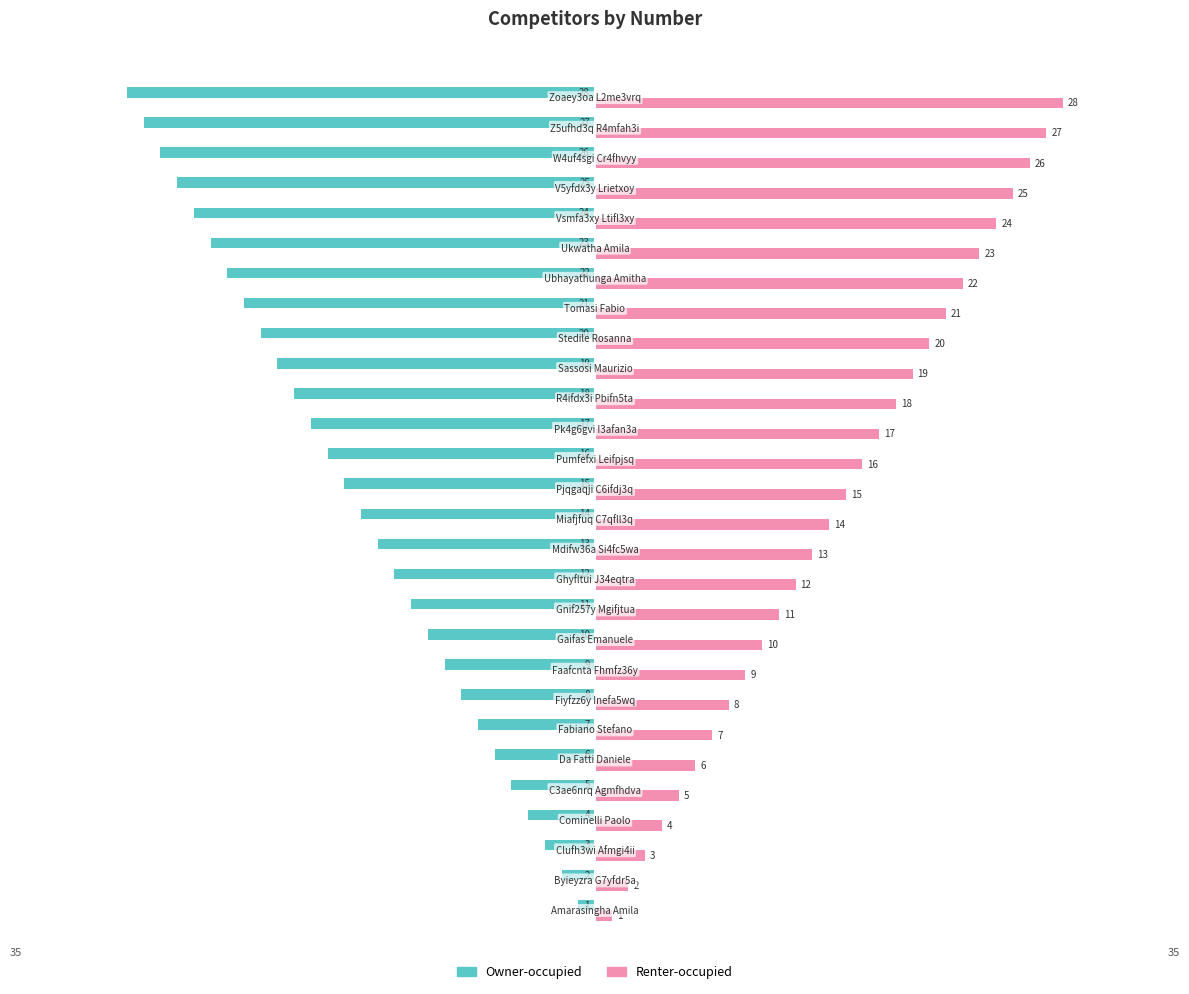

Rank the series by their maximum value, from lowest to highest.

Owner-occupied, Renter-occupied